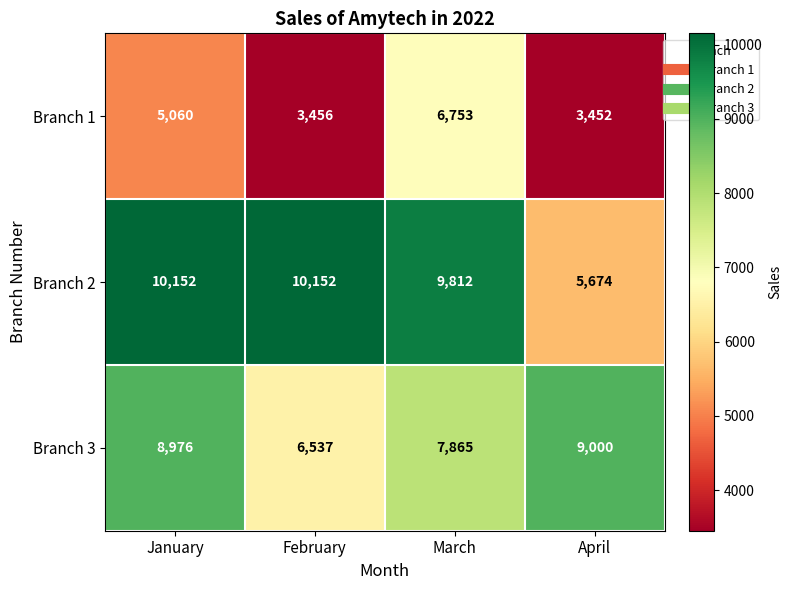

Which series has the widest spread of values?

Branch 2